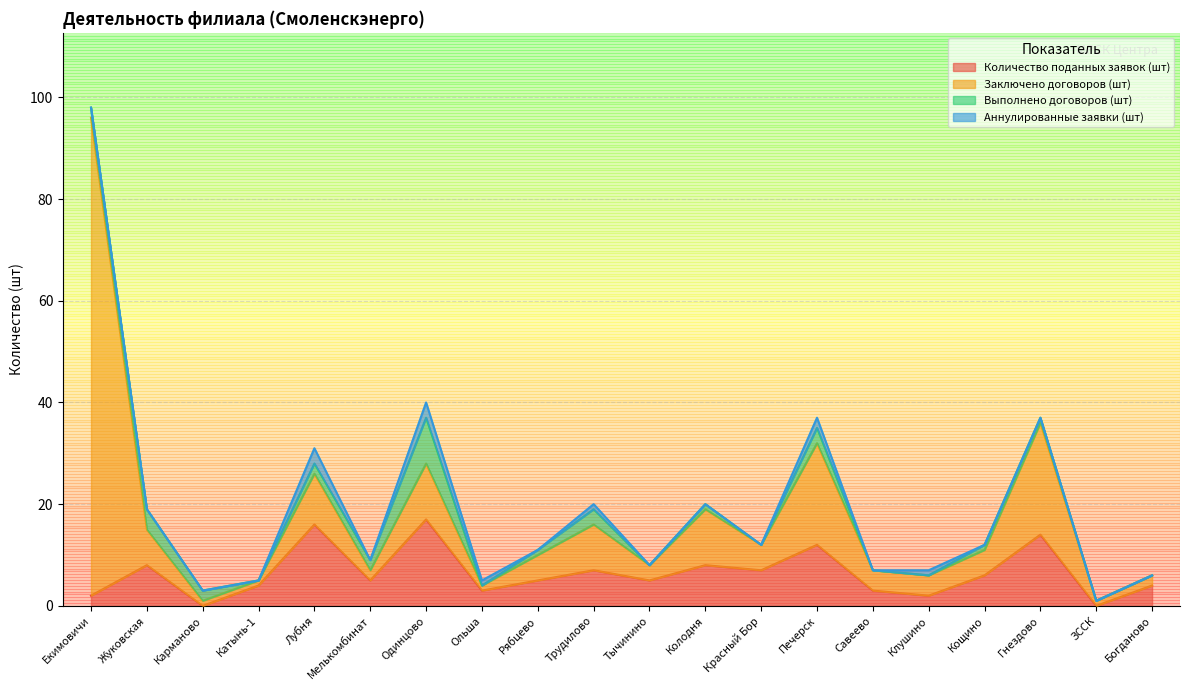

True or false: Количество поданных заявок (шт) and Аннулированные заявки (шт) cross at least once.

False